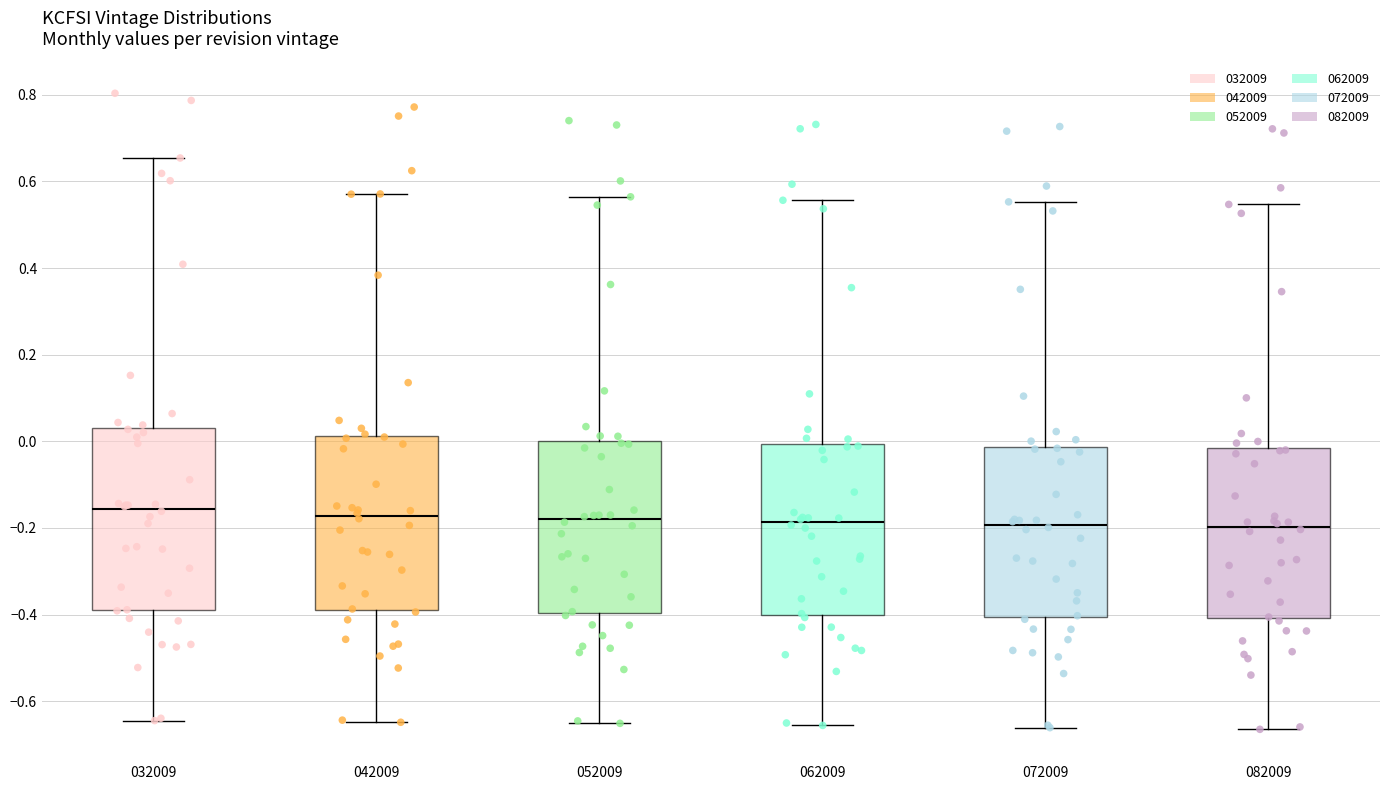

Reading left to right, transcribe this box plot: for each box, give where its median line is, the range the box spans, and where its two whiskers end, as read against the y-axis. The values are not printed on the chart, so give them approximately, as read against the axis.

032009: median -0.16, box -0.38 to 0.04, whiskers -0.64 to 0.66
042009: median -0.18, box -0.38 to 0.02, whiskers -0.64 to 0.58
052009: median -0.18, box -0.40 to 0.00, whiskers -0.66 to 0.56
062009: median -0.18, box -0.40 to 0.00, whiskers -0.66 to 0.56
072009: median -0.20, box -0.40 to -0.02, whiskers -0.66 to 0.56
082009: median -0.20, box -0.40 to -0.02, whiskers -0.66 to 0.54